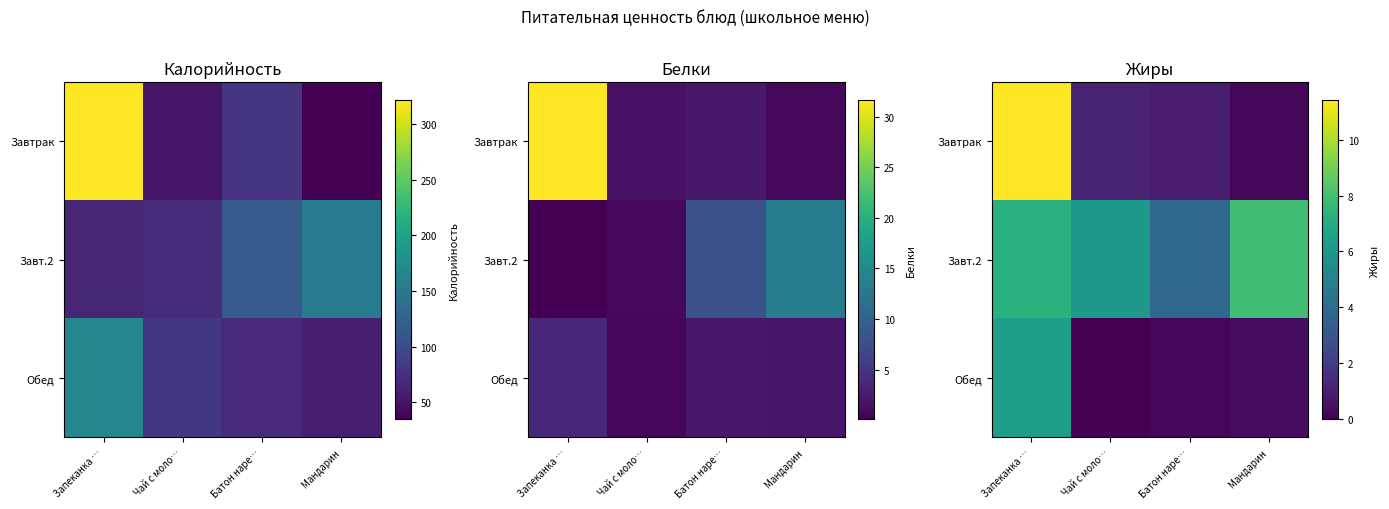

What is the difference between the second highest and minimum values in the Обед series?

0.4